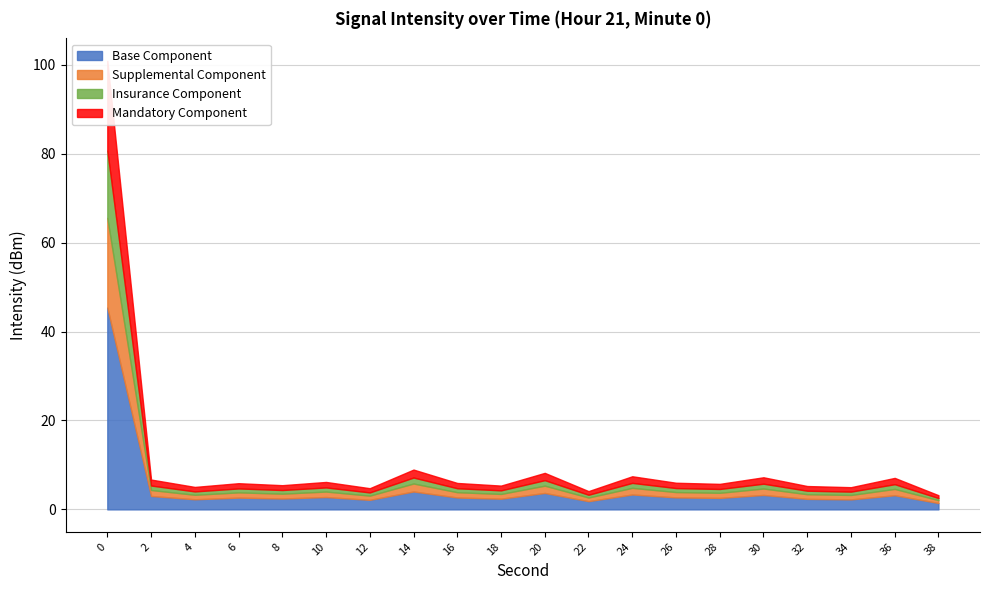

At which category does the chart reach its minimum across all series?

38